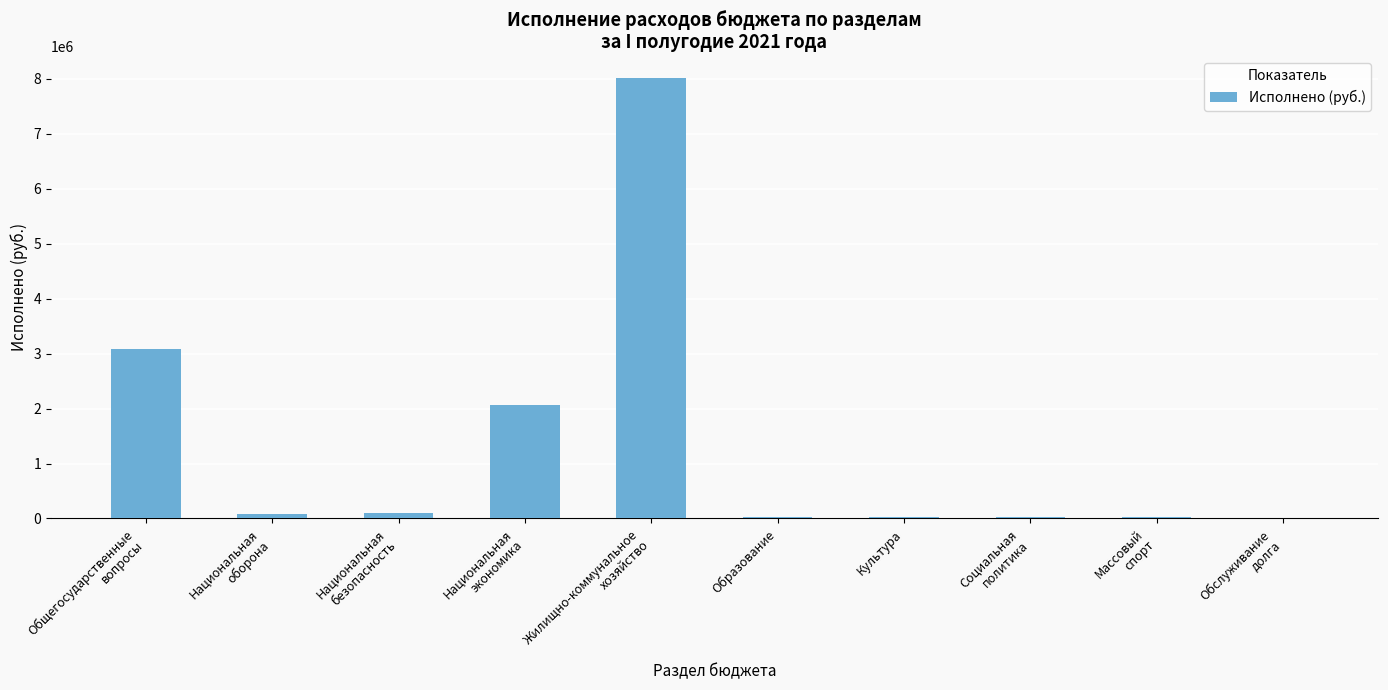

Which has a higher value, Образование or Общегосударственные
вопросы?

Общегосударственные
вопросы